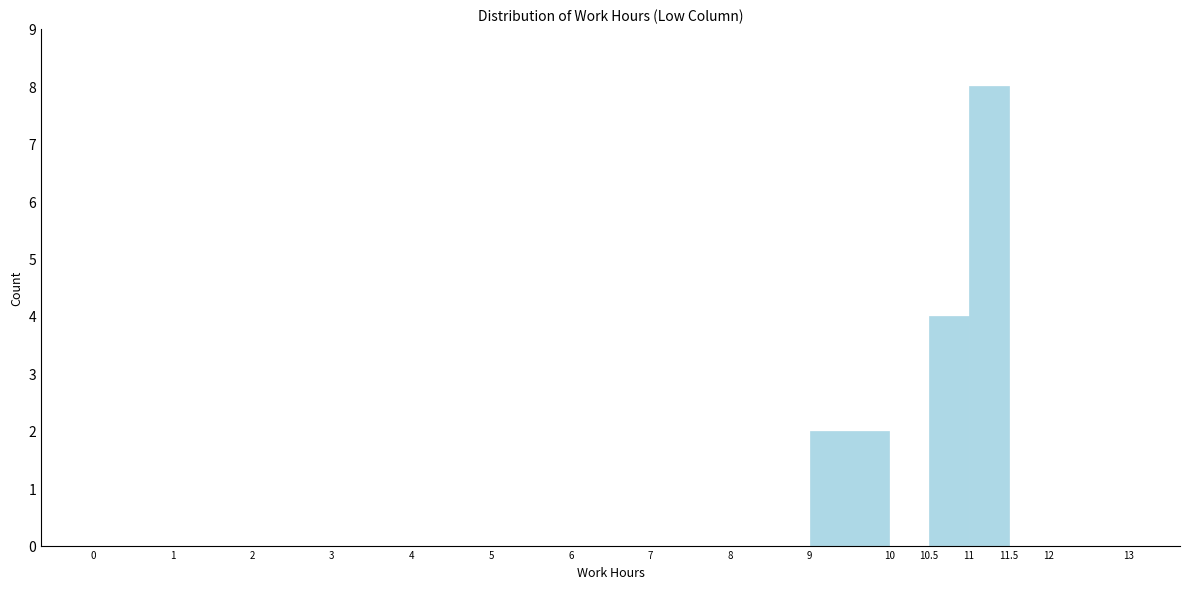

How tall is the bar that spans 11 to 11.5 on the x-axis? The values are not printed on the chart, so give them approximately, as read against the axis.

8